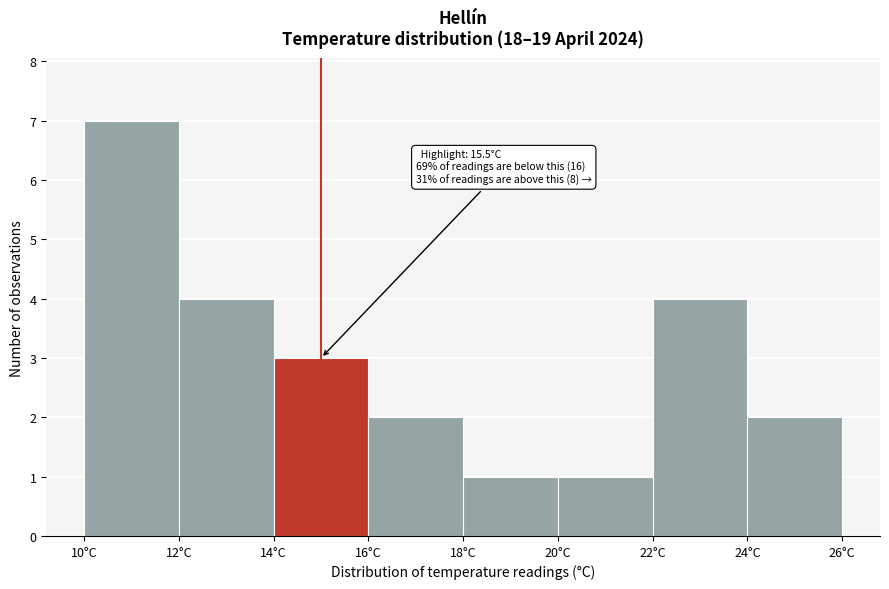

Over which range of the x-axis is the bar tallest?

10 to 12